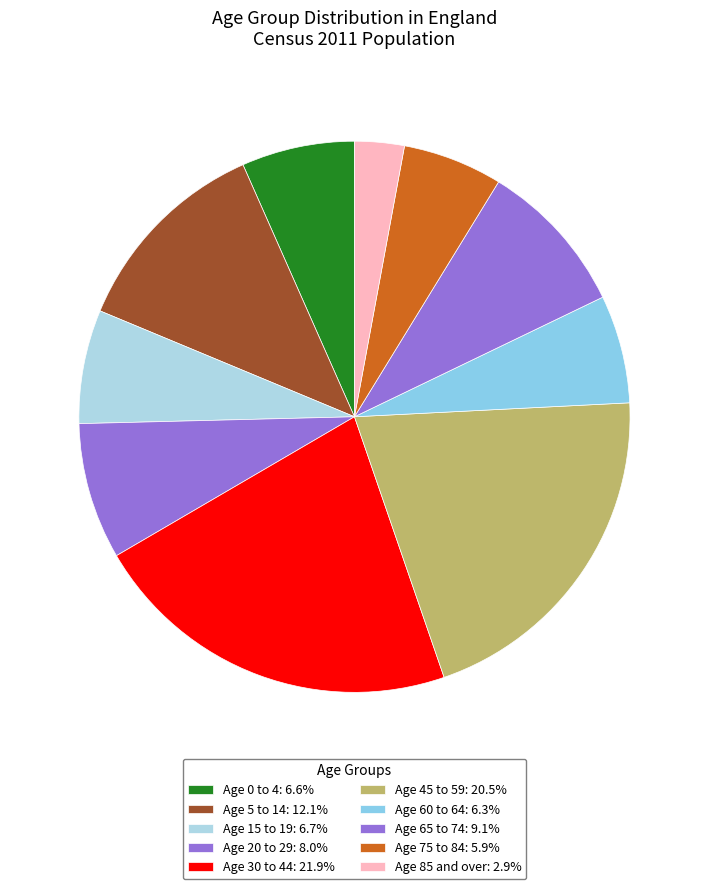

Count the number of slices in the pie.

10